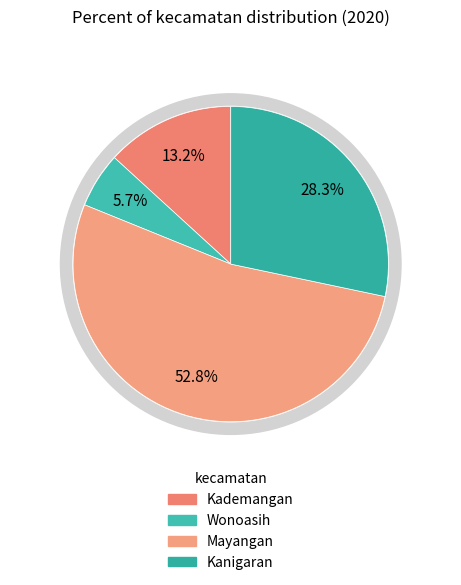

Between Kademangan and Wonoasih, which is larger?

Kademangan